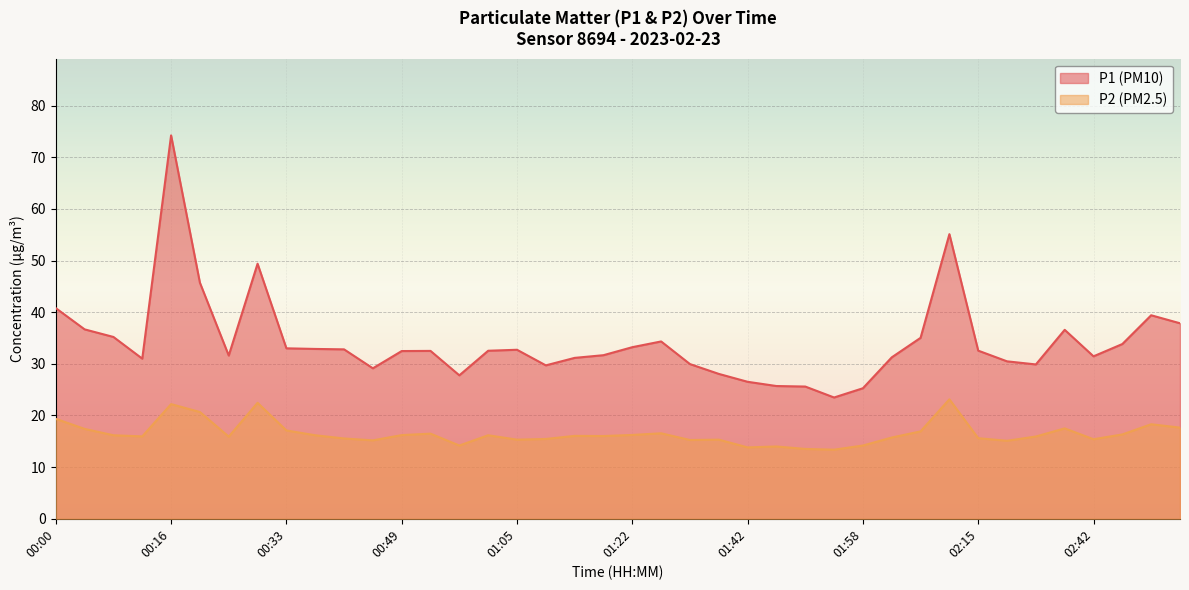

True or false: P1 and P2 cross at least once.

False